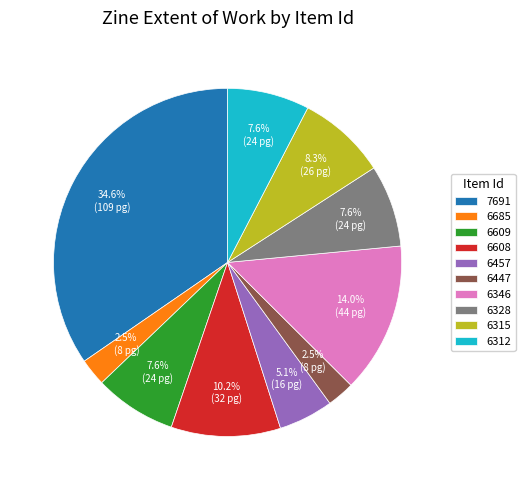

Is it true that 6457 is 5% of the pie?

True